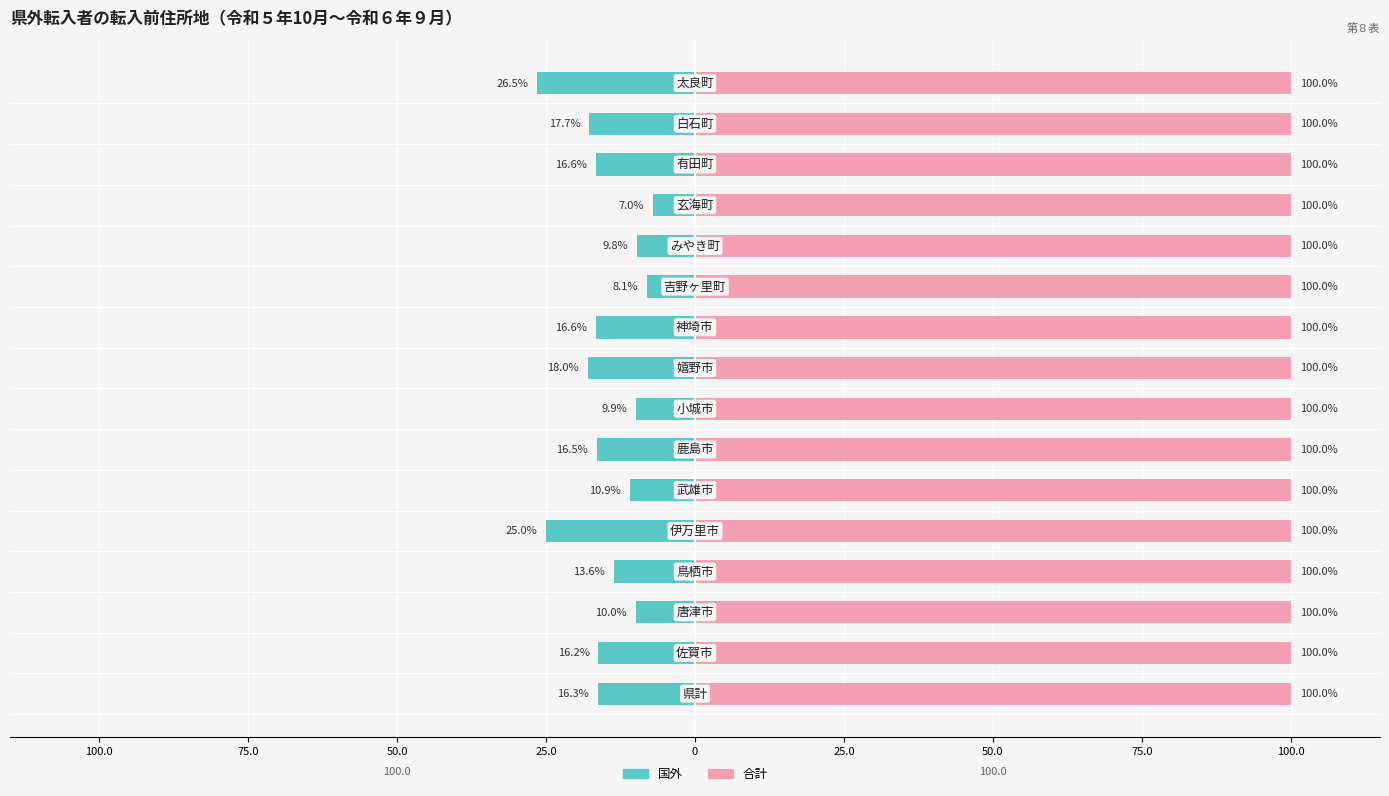

The value of 合計 at 10 is 0.8. True or false?

False